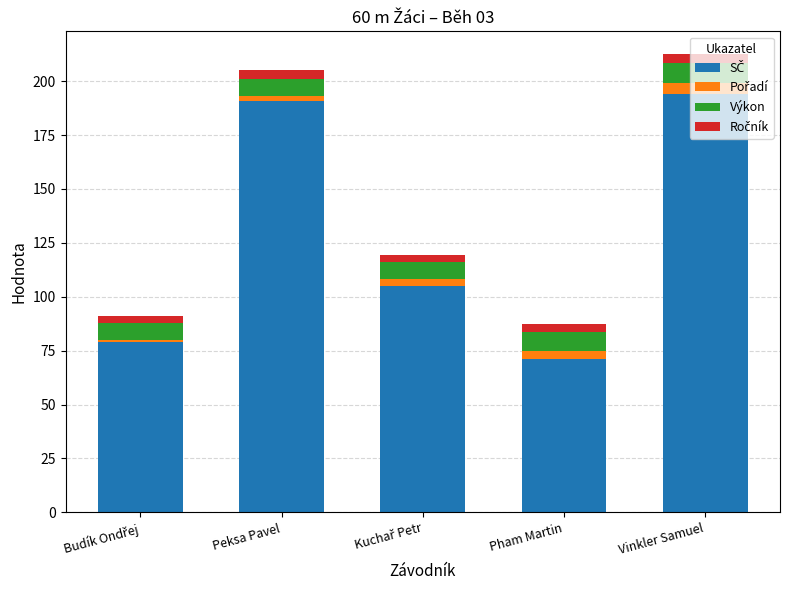

Which series has the widest spread of values?

SČ